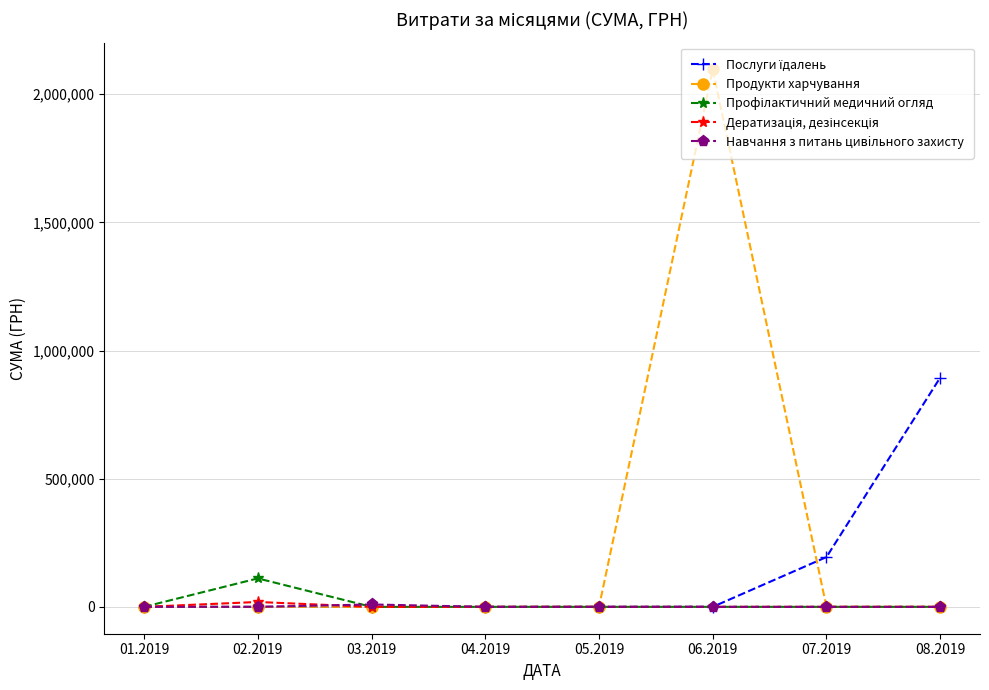

Between 06.2019 and 07.2019, which series saw the biggest shift?

Продукти харчування